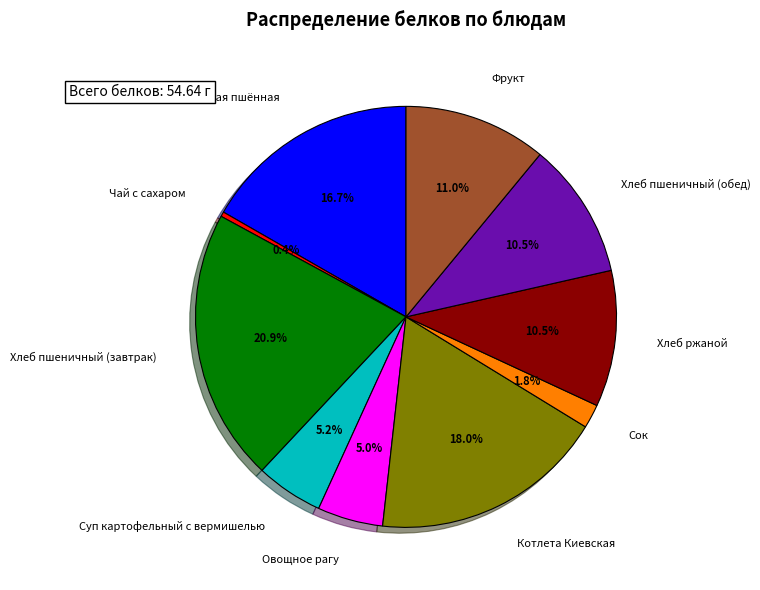

How many slices are in this pie chart?

10